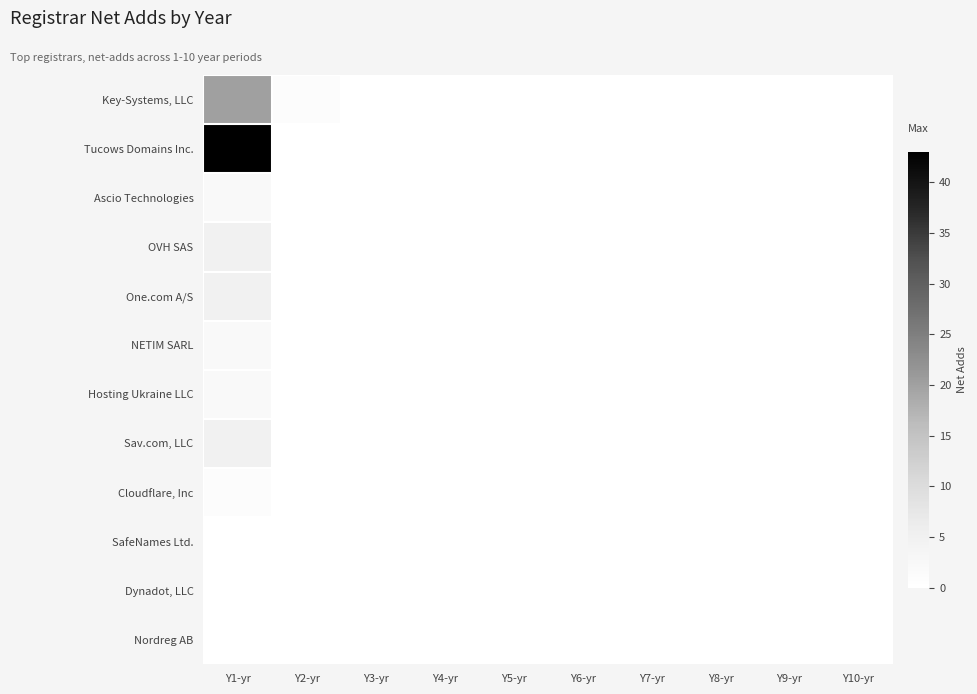

Reading right to left, transcribe all the data shown in this chart.

Key-Systems, LLC: Y10-yr=0	Y9-yr=0	Y8-yr=0	Y7-yr=0	Y6-yr=0	Y5-yr=0	Y4-yr=0	Y3-yr=0	Y2-yr=1	Y1-yr=20
Tucows Domains Inc.: Y10-yr=0	Y9-yr=0	Y8-yr=0	Y7-yr=0	Y6-yr=0	Y5-yr=0	Y4-yr=0	Y3-yr=0	Y2-yr=0	Y1-yr=43
Ascio Technologies: Y10-yr=0	Y9-yr=0	Y8-yr=0	Y7-yr=0	Y6-yr=0	Y5-yr=0	Y4-yr=0	Y3-yr=0	Y2-yr=0	Y1-yr=2
OVH SAS: Y10-yr=0	Y9-yr=0	Y8-yr=0	Y7-yr=0	Y6-yr=0	Y5-yr=0	Y4-yr=0	Y3-yr=0	Y2-yr=0	Y1-yr=5
One.com A/S: Y10-yr=0	Y9-yr=0	Y8-yr=0	Y7-yr=0	Y6-yr=0	Y5-yr=0	Y4-yr=0	Y3-yr=0	Y2-yr=0	Y1-yr=5
NETIM SARL: Y10-yr=0	Y9-yr=0	Y8-yr=0	Y7-yr=0	Y6-yr=0	Y5-yr=0	Y4-yr=0	Y3-yr=0	Y2-yr=0	Y1-yr=2
Hosting Ukraine LLC: Y10-yr=0	Y9-yr=0	Y8-yr=0	Y7-yr=0	Y6-yr=0	Y5-yr=0	Y4-yr=0	Y3-yr=0	Y2-yr=0	Y1-yr=2
Sav.com, LLC: Y10-yr=0	Y9-yr=0	Y8-yr=0	Y7-yr=0	Y6-yr=0	Y5-yr=0	Y4-yr=0	Y3-yr=0	Y2-yr=0	Y1-yr=5
Cloudflare, Inc: Y10-yr=0	Y9-yr=0	Y8-yr=0	Y7-yr=0	Y6-yr=0	Y5-yr=0	Y4-yr=0	Y3-yr=0	Y2-yr=0	Y1-yr=1
SafeNames Ltd.: Y10-yr=0	Y9-yr=0	Y8-yr=0	Y7-yr=0	Y6-yr=0	Y5-yr=0	Y4-yr=0	Y3-yr=0	Y2-yr=0	Y1-yr=0
Dynadot, LLC: Y10-yr=0	Y9-yr=0	Y8-yr=0	Y7-yr=0	Y6-yr=0	Y5-yr=0	Y4-yr=0	Y3-yr=0	Y2-yr=0	Y1-yr=0
Nordreg AB: Y10-yr=0	Y9-yr=0	Y8-yr=0	Y7-yr=0	Y6-yr=0	Y5-yr=0	Y4-yr=0	Y3-yr=0	Y2-yr=0	Y1-yr=0